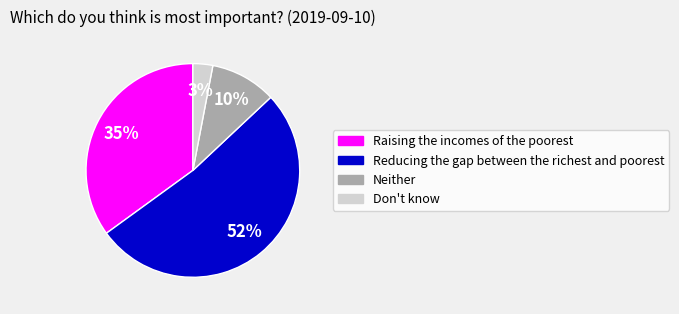

What percentage is the Raising the incomes of the poorest slice, to the nearest percent?

35%